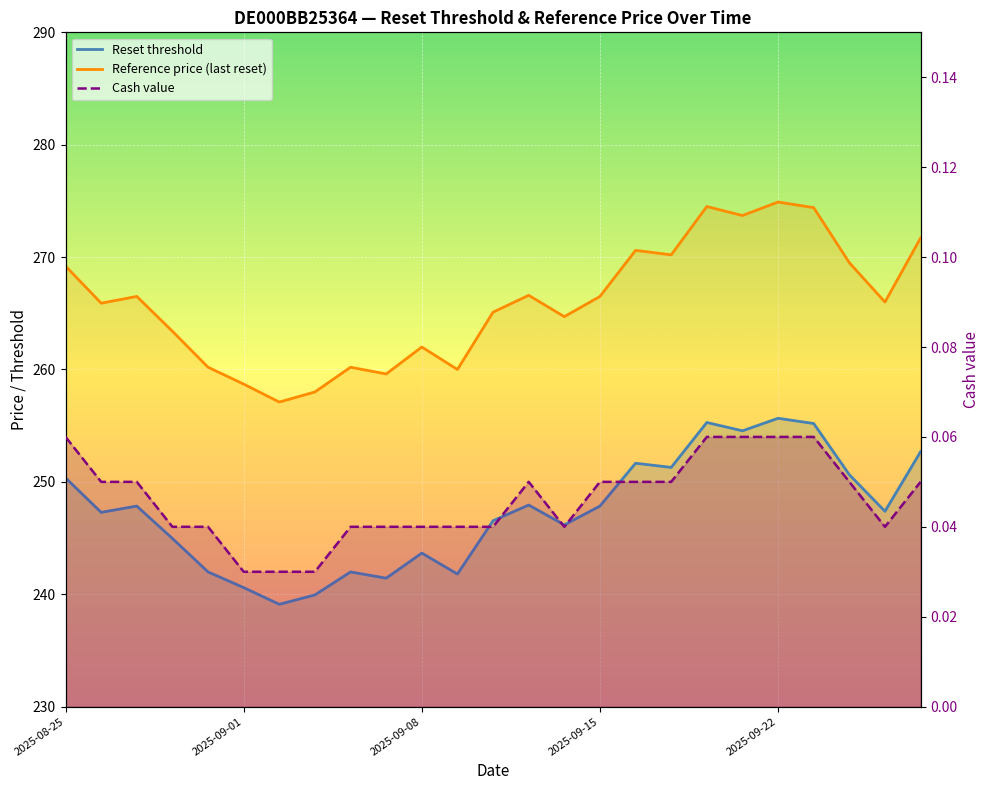

Rank the series by their maximum value, from lowest to highest.

Cash value, Reset threshold, Reference price (last reset)